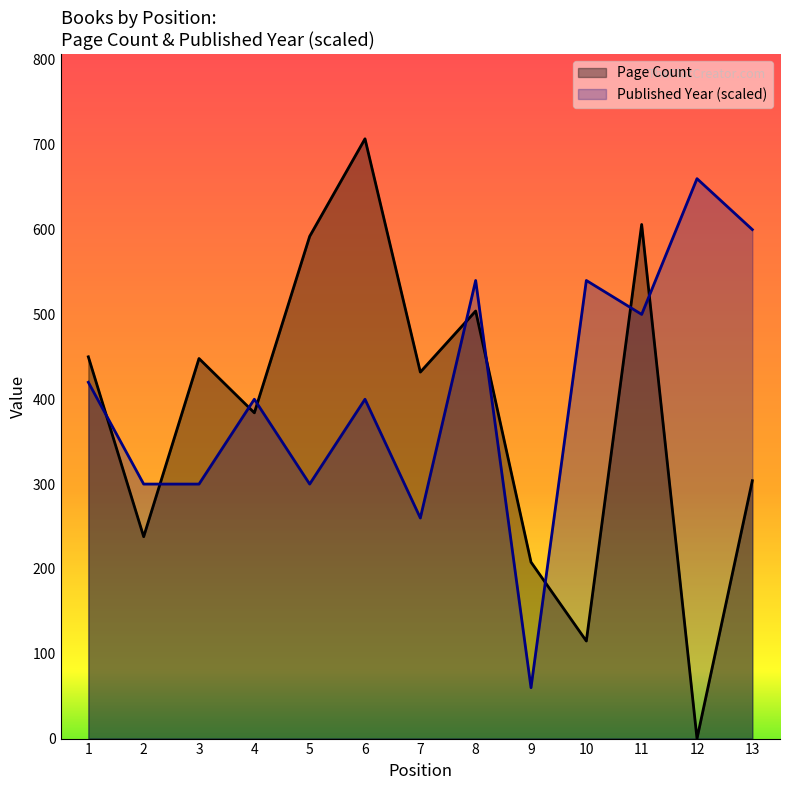

What is the difference between the second highest and minimum values in the Published Year series?

540